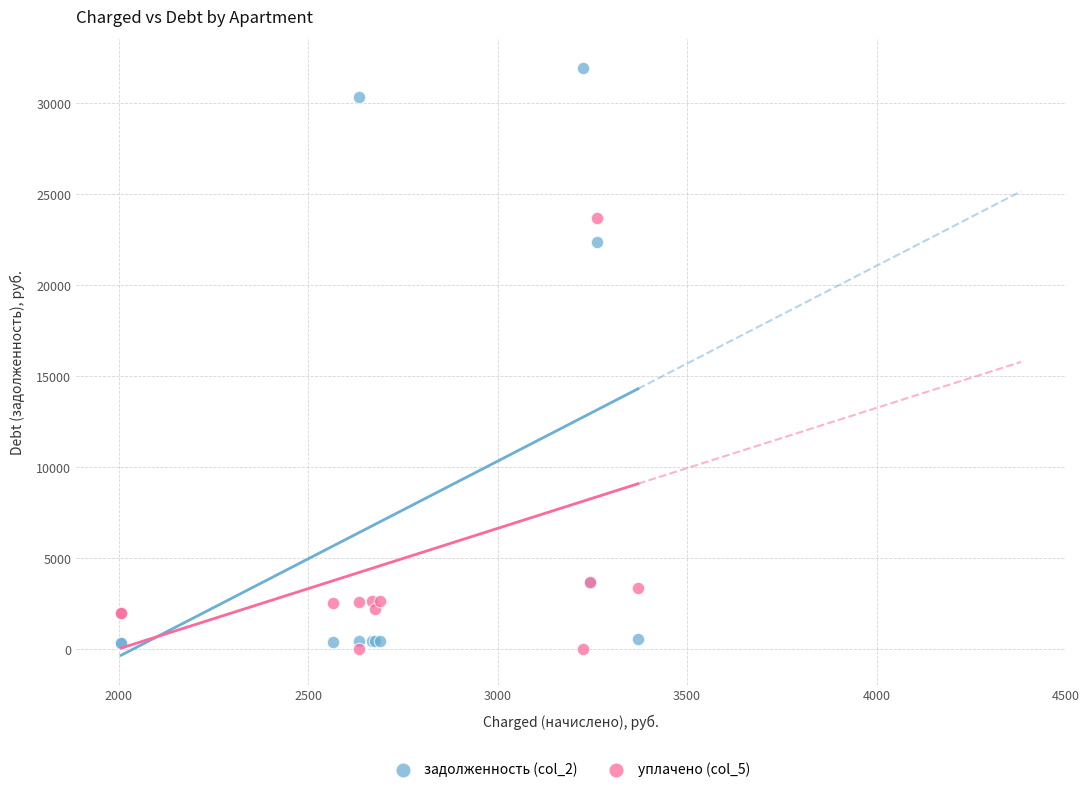

What is the X range (max minus min) for the scatter plot?

1363.6